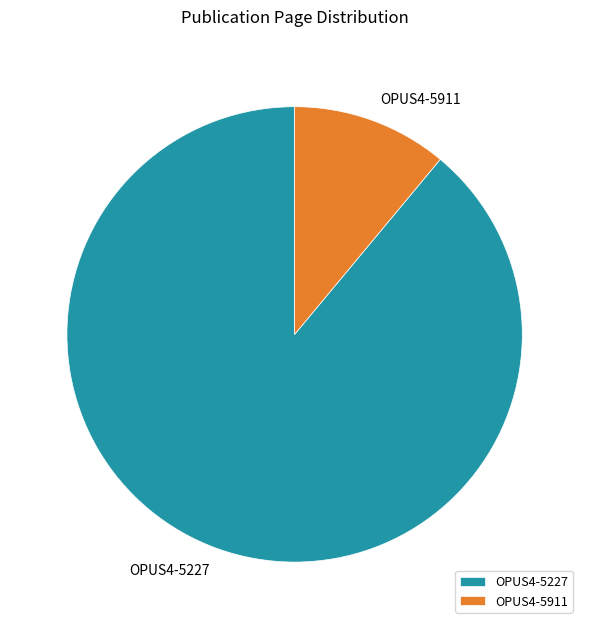

Is there any slice that represents more than half of the pie?

Yes